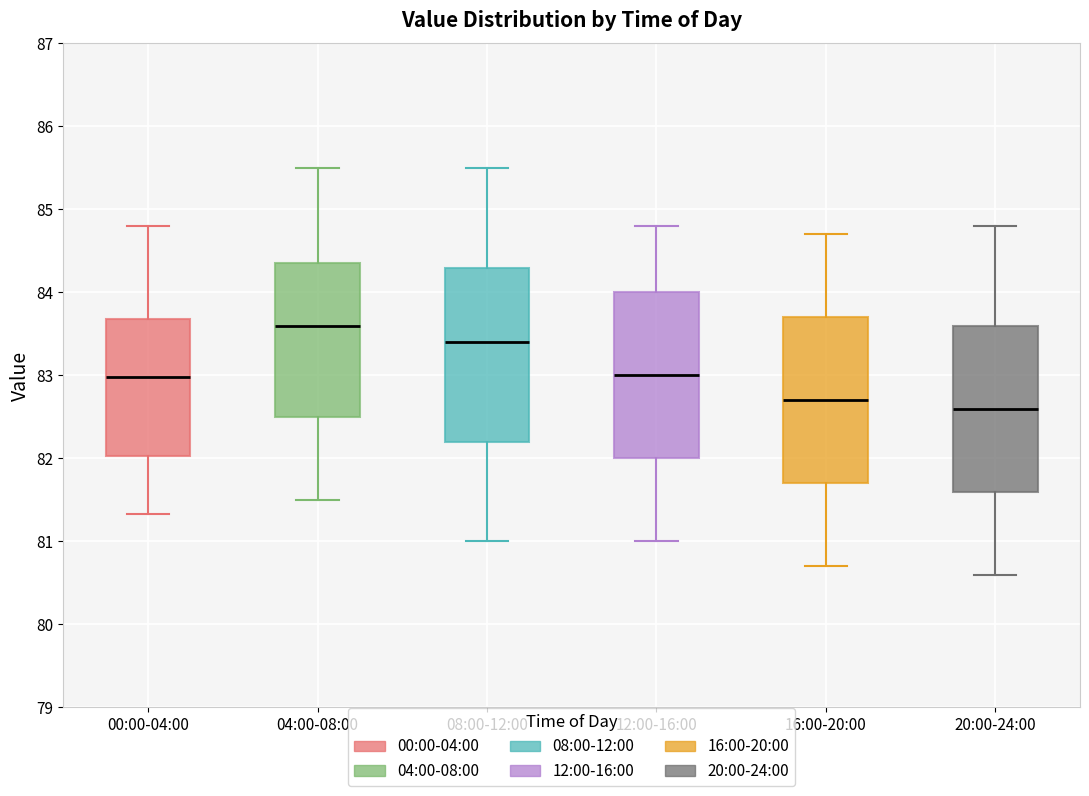

Reading left to right, read every box against the y-axis: the position of its median line, the range the box covers, and the ends of its whiskers. The values are not printed on the chart, so give them approximately, as read against the axis.

00:00-04:00: median 83.0, box 82.0 to 83.7, whiskers 81.3 to 84.8
04:00-08:00: median 83.6, box 82.5 to 84.4, whiskers 81.5 to 85.5
08:00-12:00: median 83.4, box 82.2 to 84.3, whiskers 81.0 to 85.5
12:00-16:00: median 83.0, box 82.0 to 84.0, whiskers 81.0 to 84.8
16:00-20:00: median 82.7, box 81.7 to 83.7, whiskers 80.7 to 84.7
20:00-24:00: median 82.6, box 81.6 to 83.6, whiskers 80.6 to 84.8